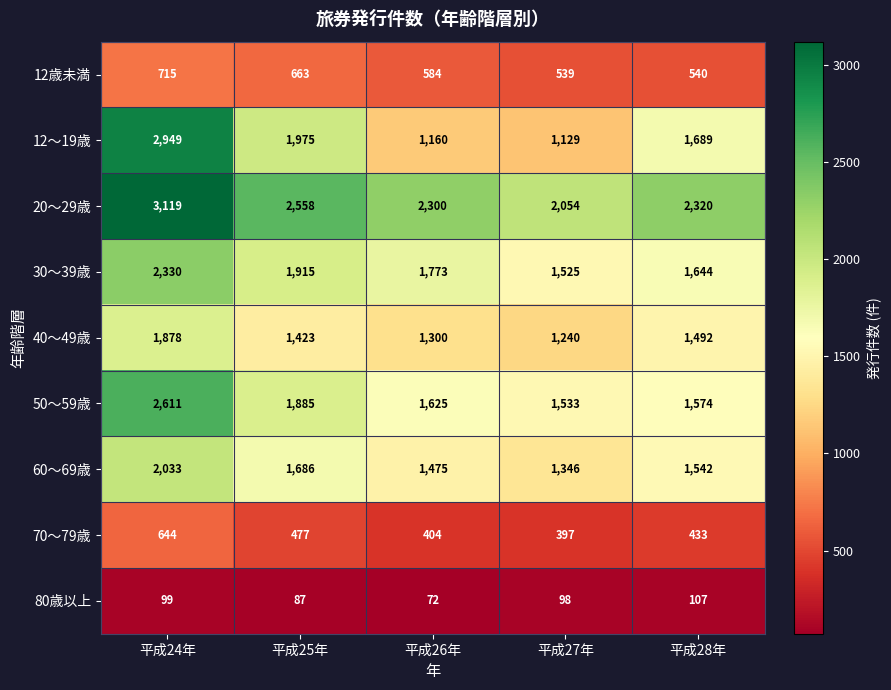

Which category has the lowest value across all series?

平成26年